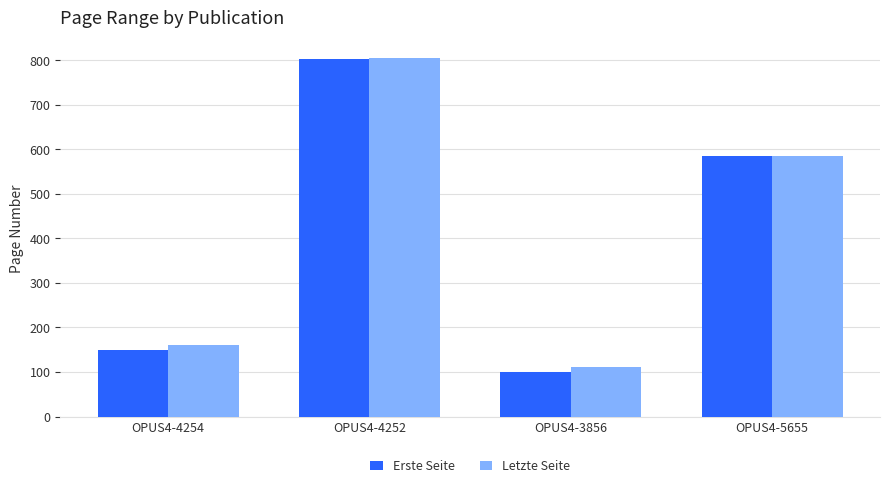

List the labels in order of Erste Seite value, largest first.

OPUS4-4252, OPUS4-5655, OPUS4-4254, OPUS4-3856